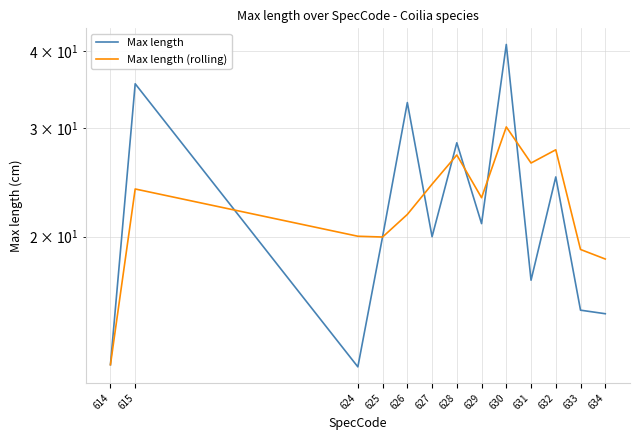

How many series are shown in this chart?

2